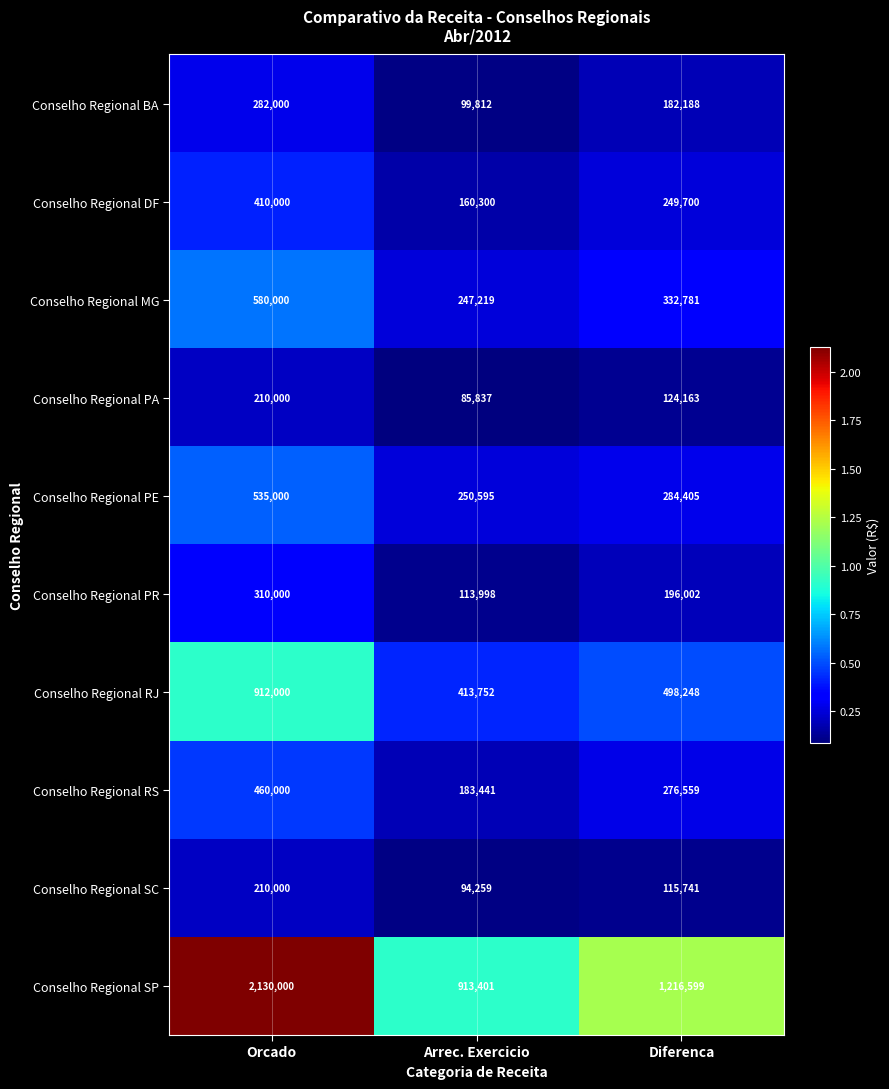

At which label does Conselho Regional BA first exceed 182188?

Orcado